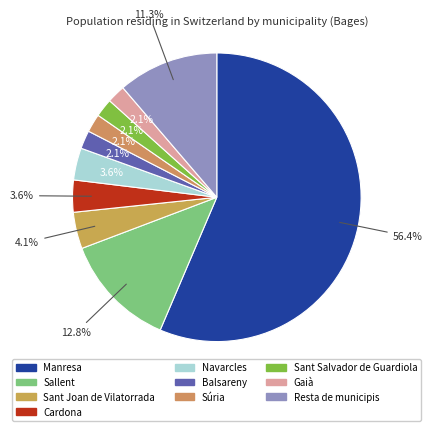

How much of the chart is everything except Balsareny?

97.9%